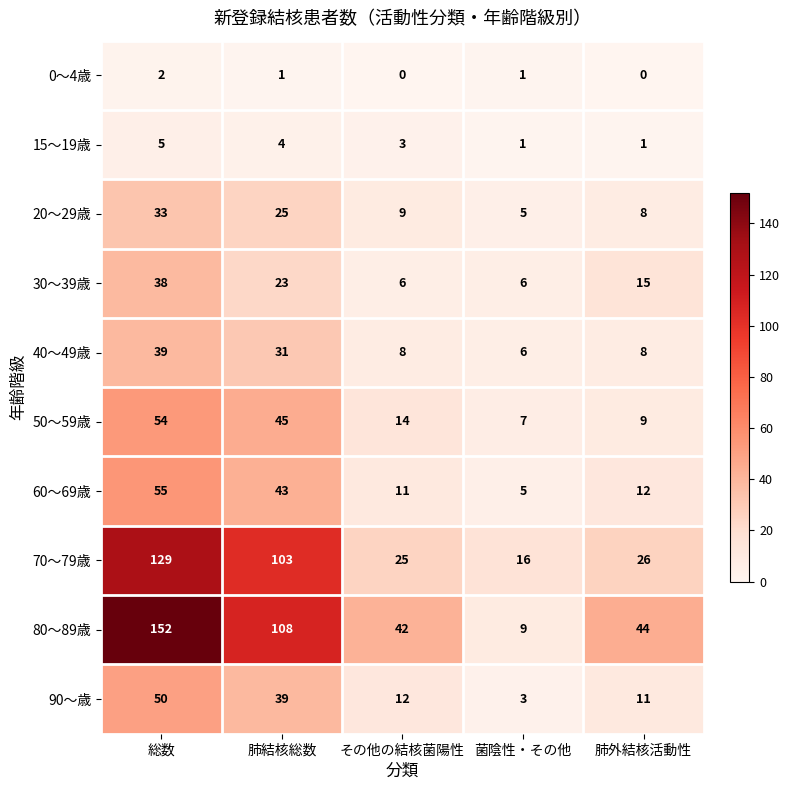

Is the value of 30～39歳 at 総数 greater than the value of 20～29歳 at 肺結核総数?

Yes